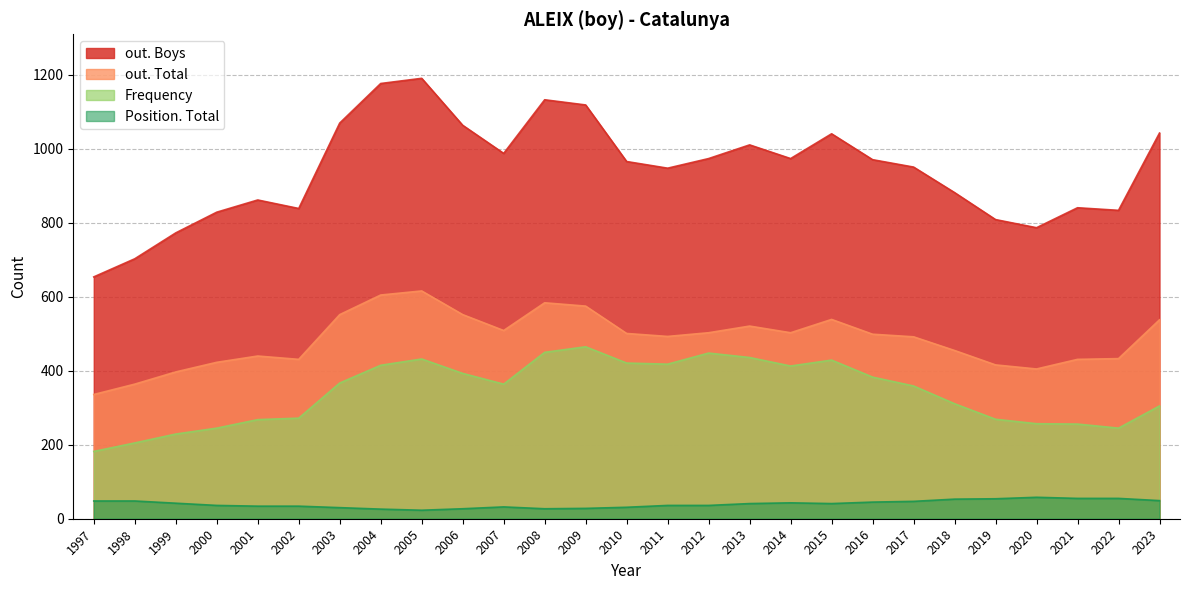

Rank the categories by out. Total value from lowest to highest.

1997, 1998, 1999, 2020, 2019, 2000, 2002, 2021, 2022, 2001, 2018, 2017, 2011, 2016, 2010, 2012, 2014, 2007, 2013, 2023, 2015, 2003, 2006, 2009, 2008, 2004, 2005